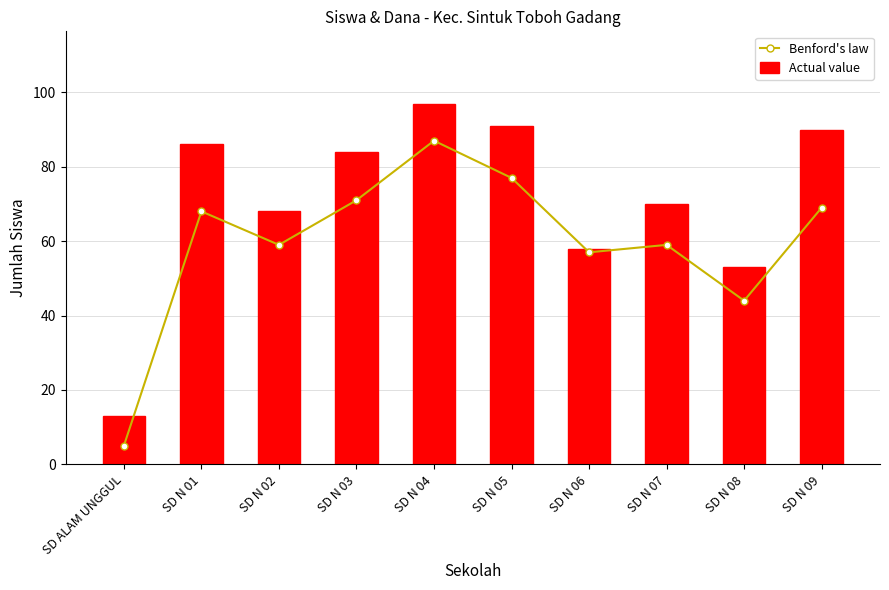

Where does the Actual value series first go above 84?

SD N 01